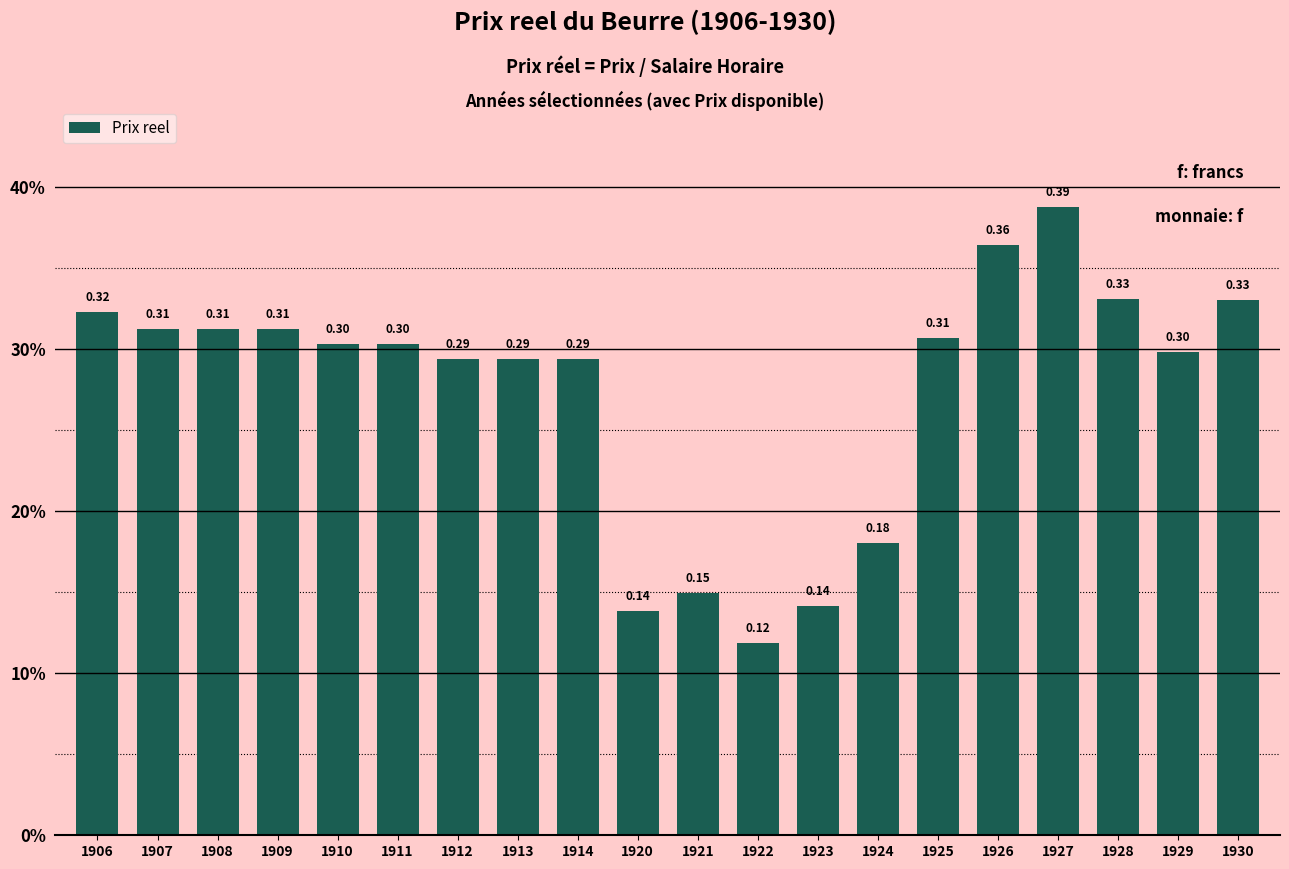

Are the bars horizontal?

No